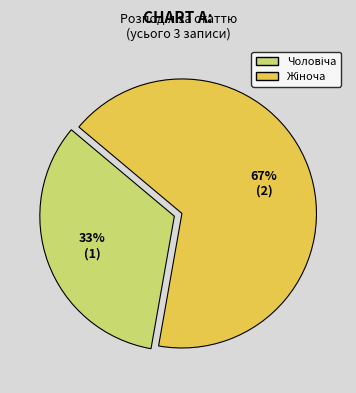

How many segments does this pie chart have?

2